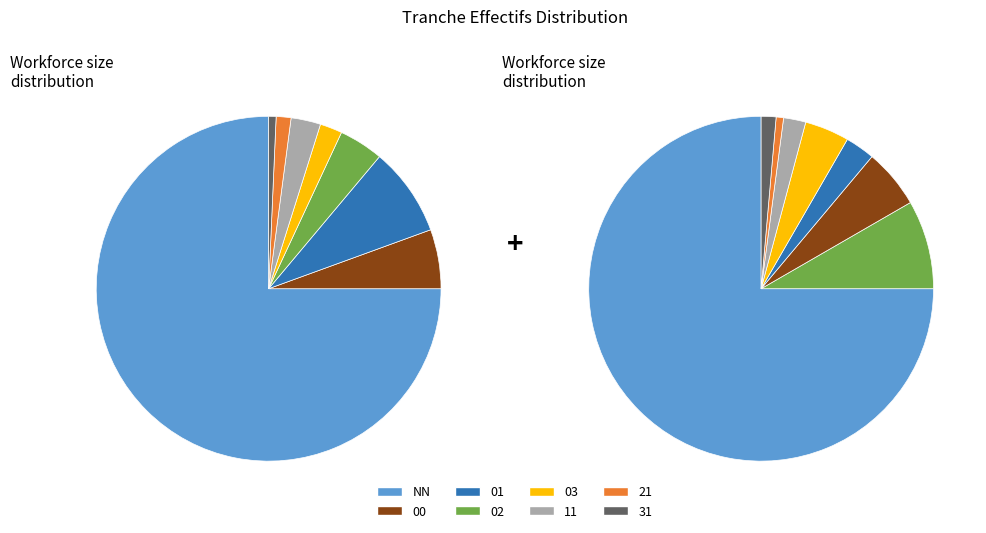

To the nearest percent, what is the difference between the largest and smallest slice percentages?

74%